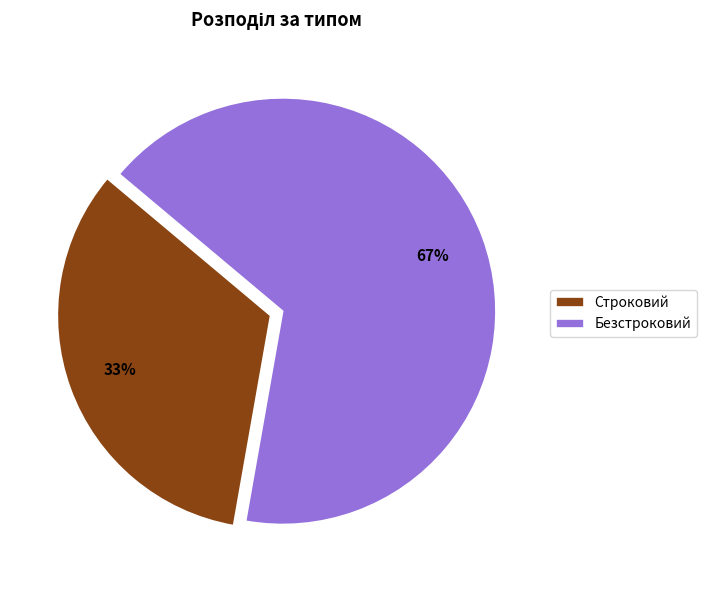

Is it true that Безстроковий is 58% of the pie?

False